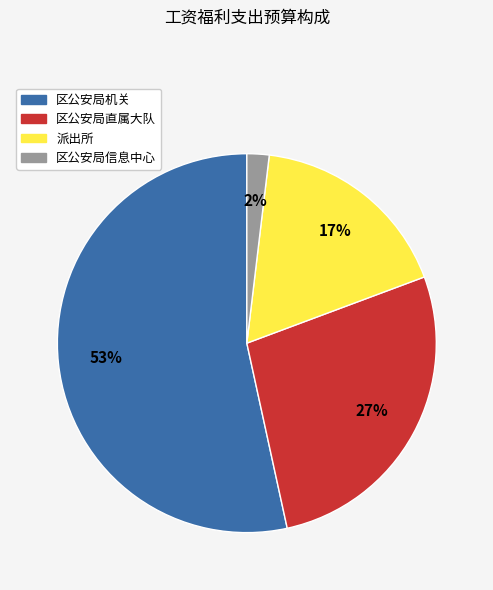

Between 区公安局直属大队 and 区公安局机关, which is larger?

区公安局机关